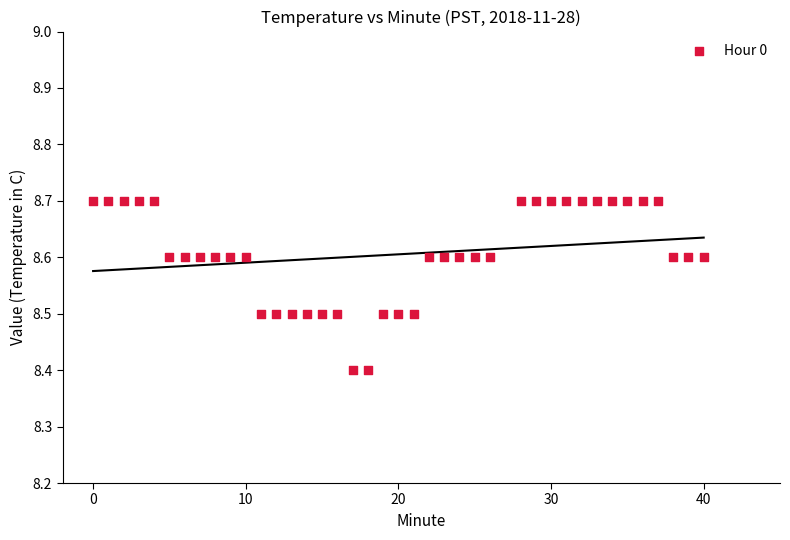

What is the range of Y values (max minus min)?

0.3